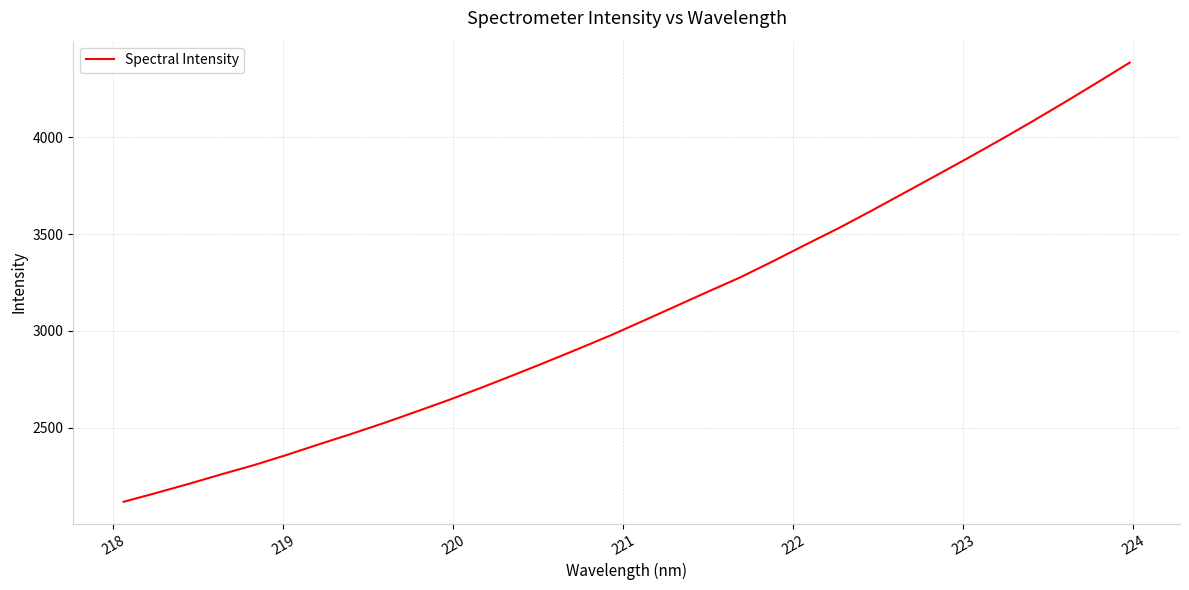

What is the minimum value shown in the chart?

2118.6